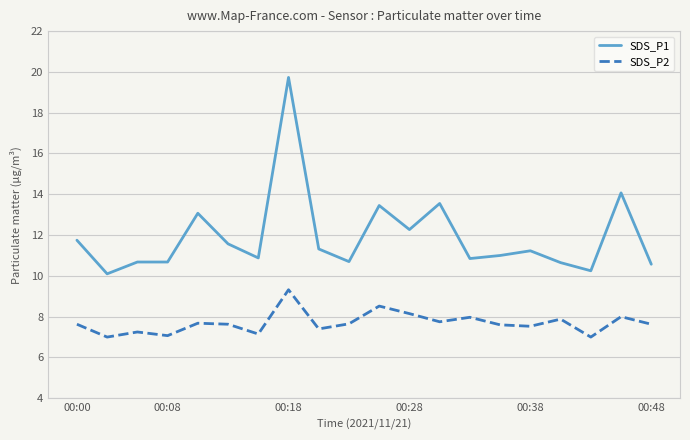

What is the greatest value displayed?

19.7